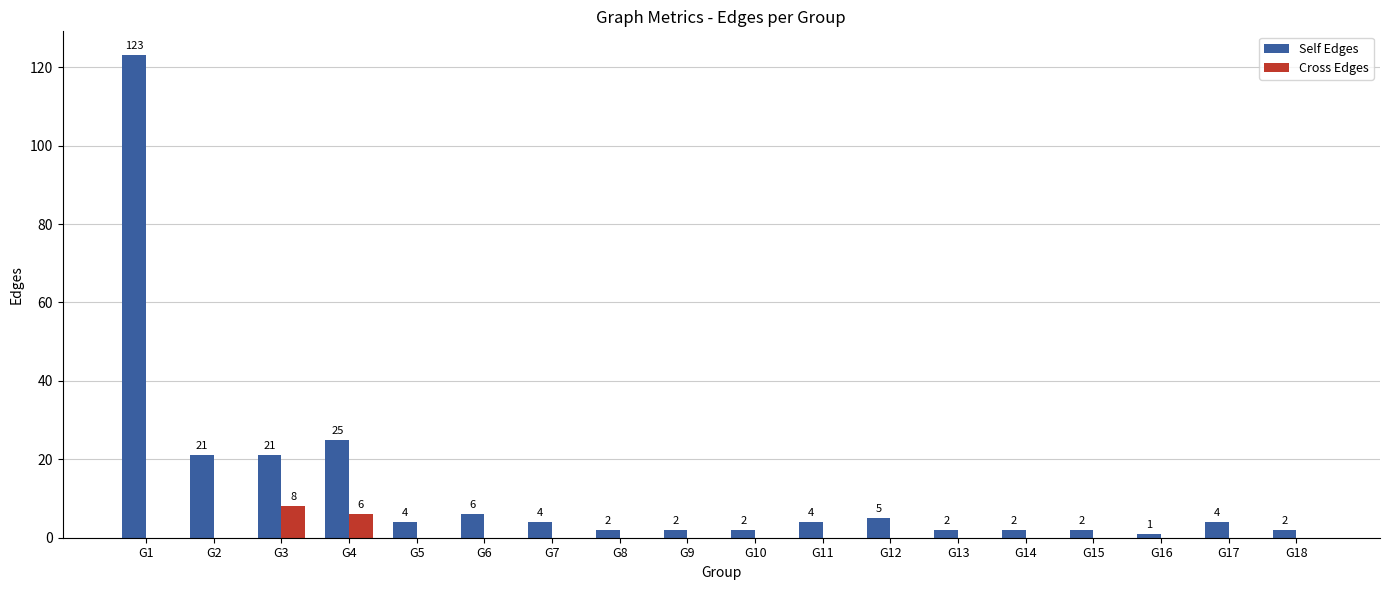

Reading left to right, list all the values displayed in this chart.

Self Edges: 123	21	21	25	4	6	4	2	2	2	4	5	2	2	2	1	4	2
Cross Edges: 0	0	8	6	0	0	0	0	0	0	0	0	0	0	0	0	0	0